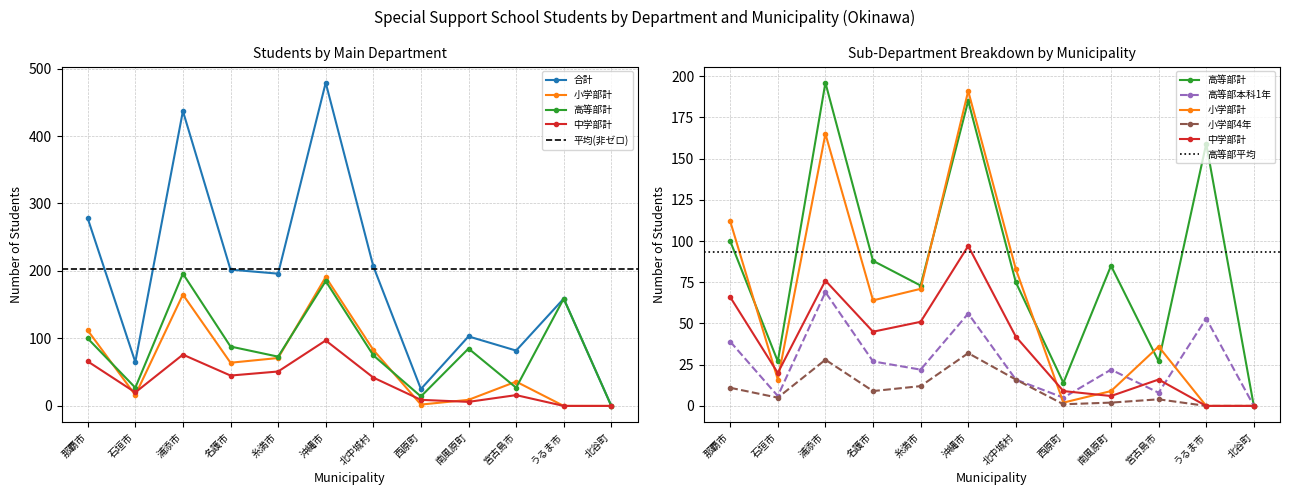

Which has a higher value, 名護市 or 浦添市?

浦添市